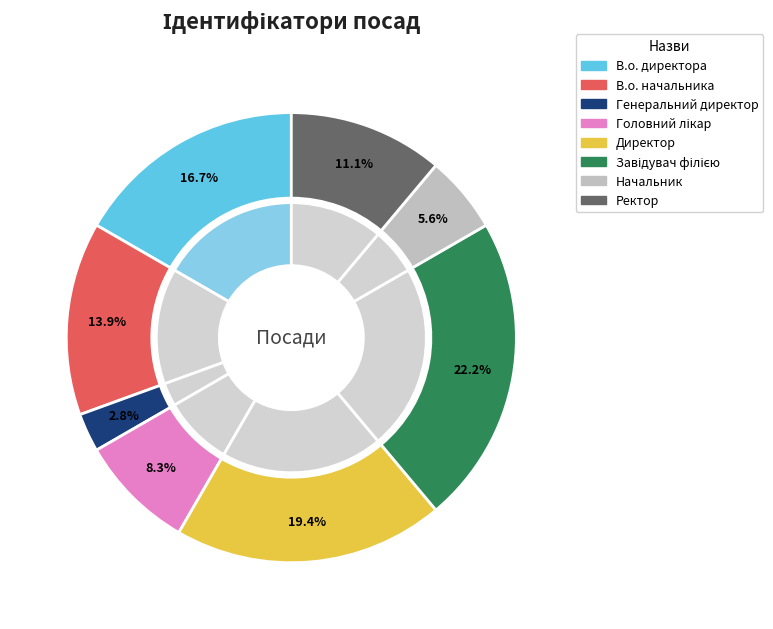

How much of the chart is everything except Начальник?

94.4%